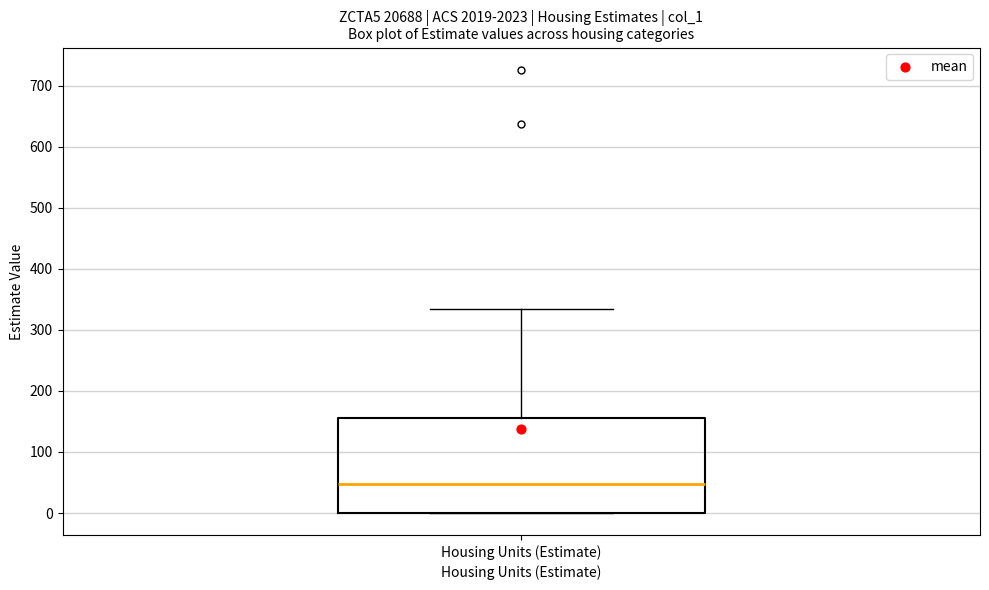

Transcribe this box plot: give where the median line is, the range the box spans, and where the two whiskers end, as read against the y-axis. The values are not printed on the chart, so give them approximately, as read against the axis.

median 50, box 0 to 160, whiskers 0 to 330